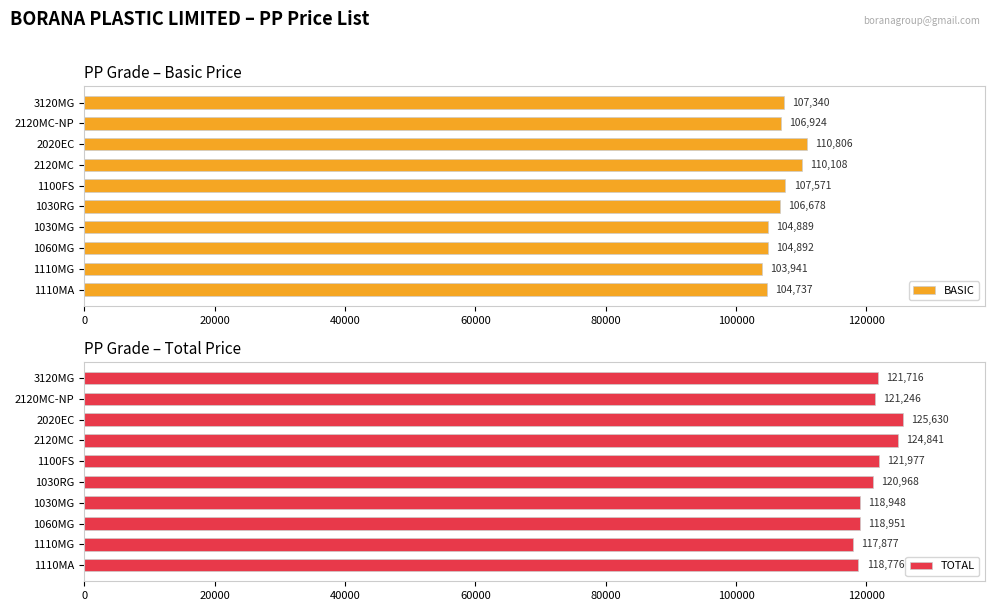

What is the difference between the maximum and minimum values in the BASIC series?

6865